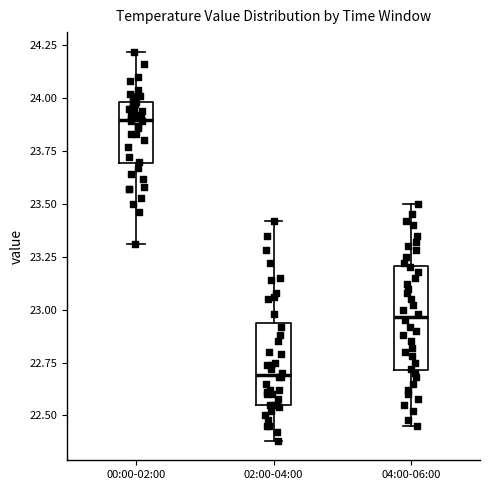

Which box has the highest median line?

00:00-02:00